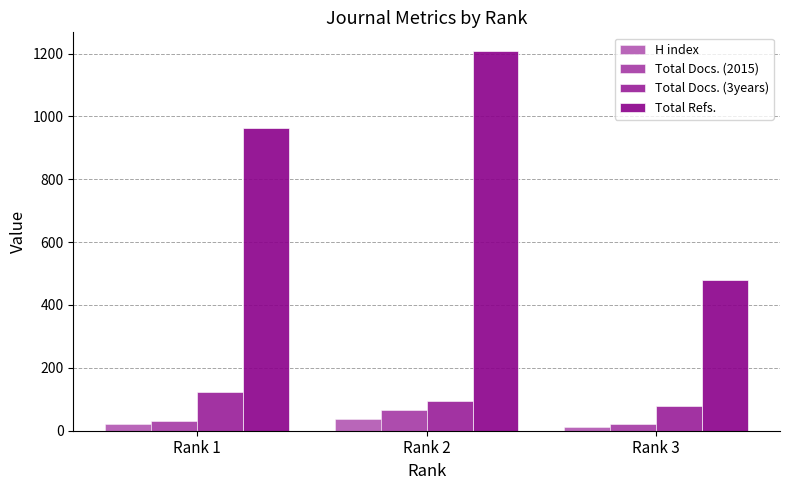

Count the number of data series in this chart.

4